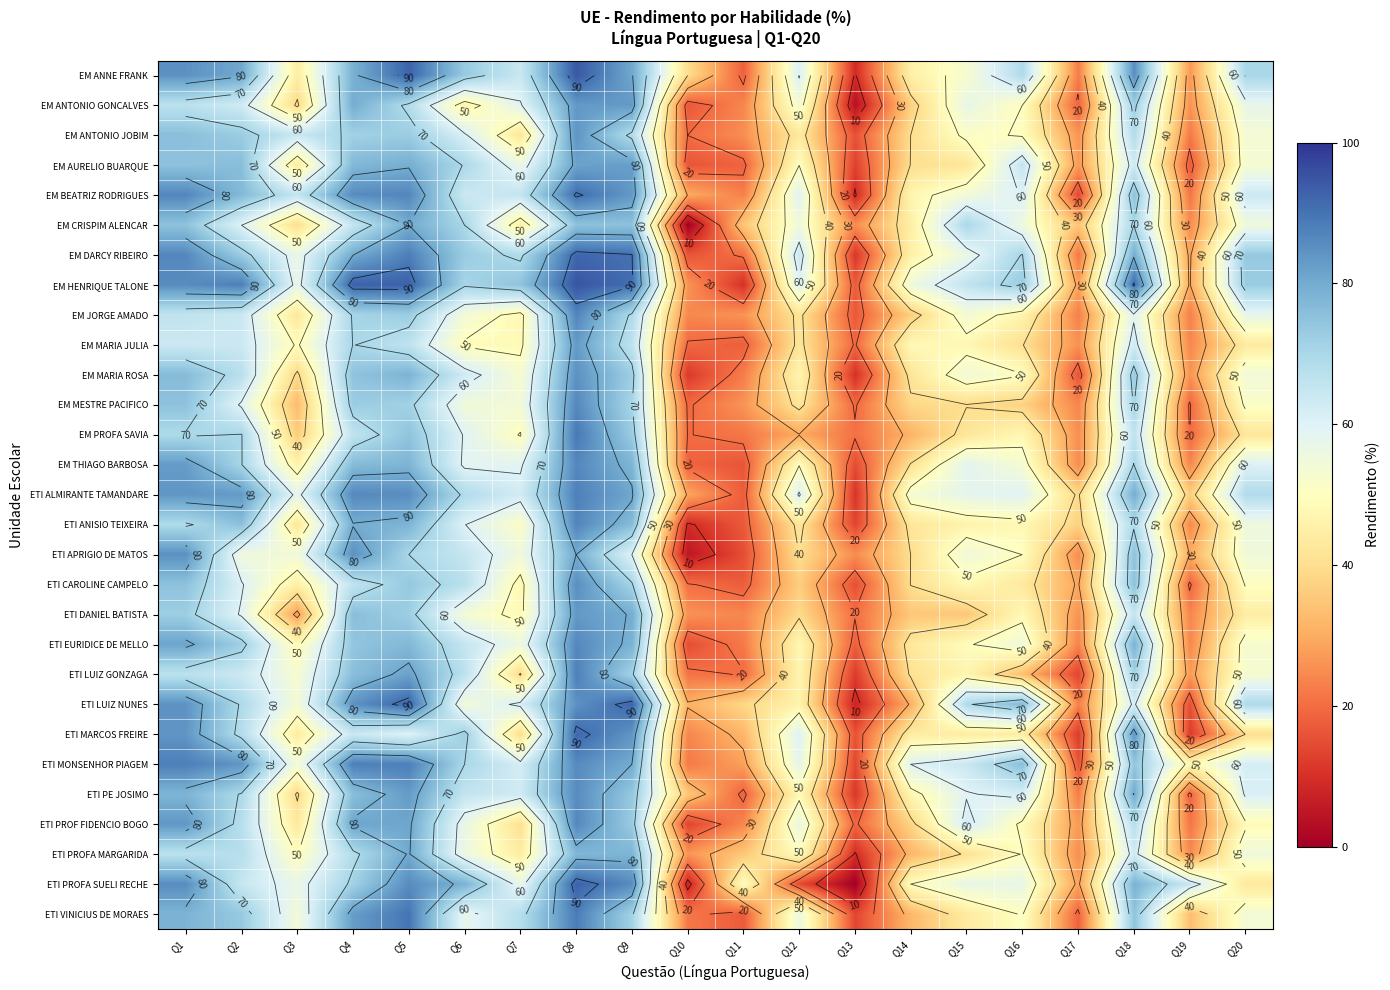

What value does the ETI EURIDICE DE MELLO series have at Q2?

72.1